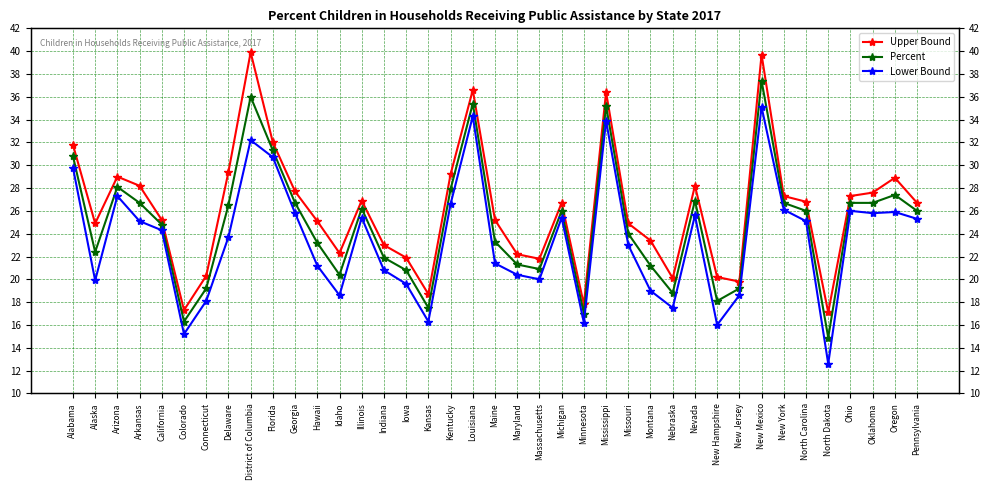

What is the difference between the highest and lowest values at New Hampshire?

4.2